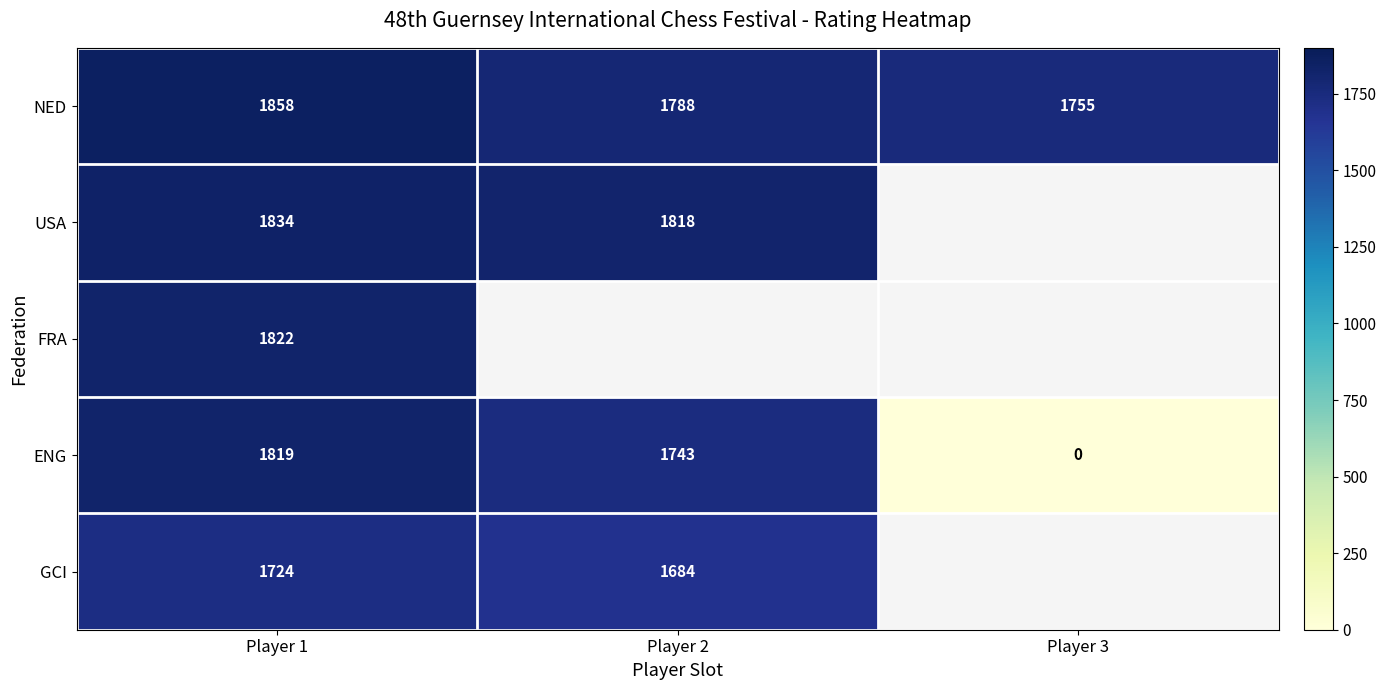

Is it true that NED equals 718.5 at Player 3?

False